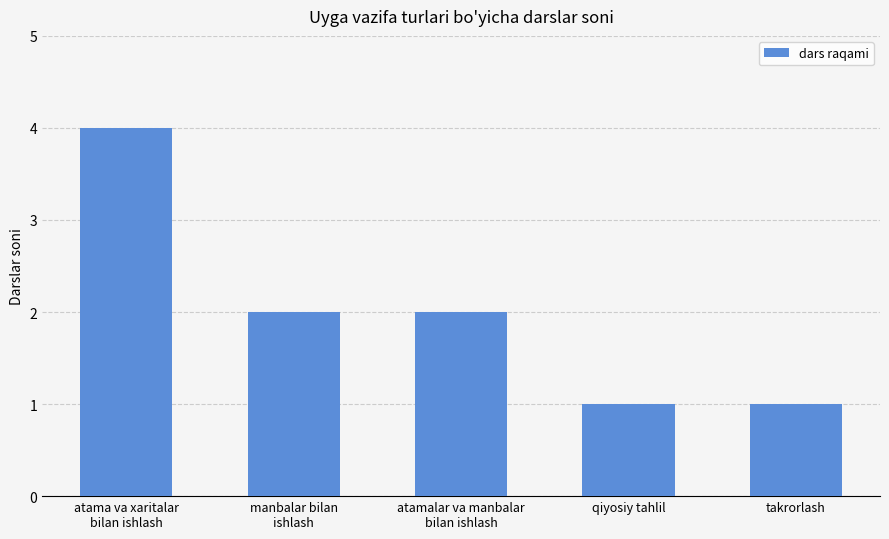

The chart shows a value of 7 at atama va xaritalar
bilan ishlash. True or false?

False